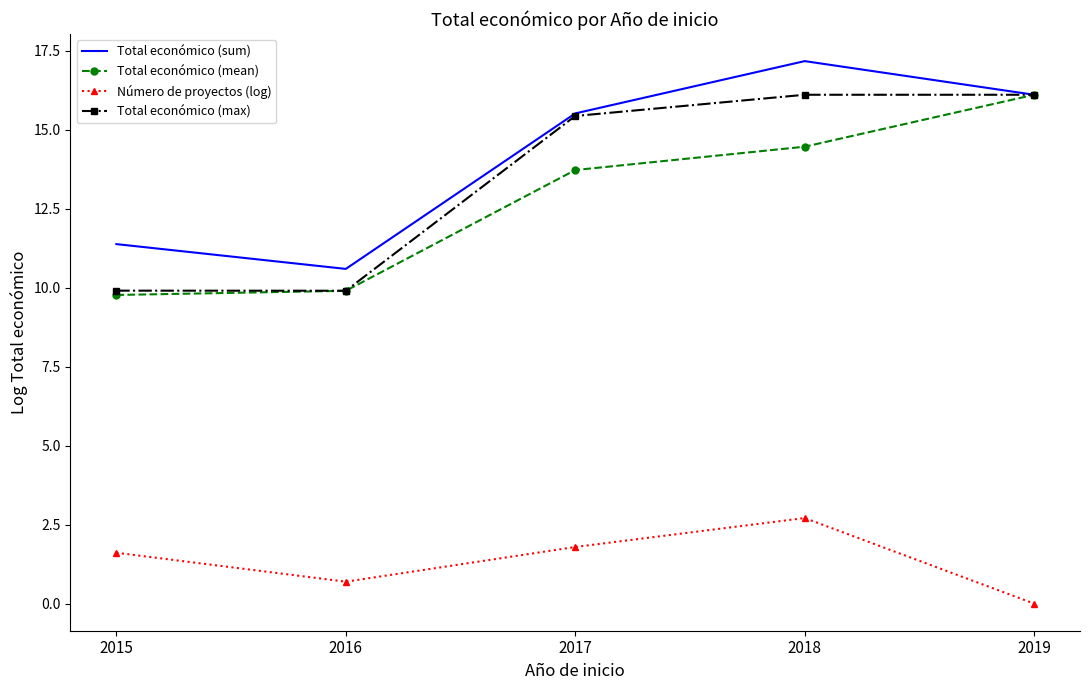

Reading left to right, what are all the values shown in this chart?

Total económico (sum): 2015=11.4	2016=10.6	2017=15.5	2018=17.2	2019=16.1
Total económico (mean): 2015=9.8	2016=9.9	2017=13.7	2018=14.5	2019=16.1
Número de proyectos (log): 2015=1.6	2016=0.7	2017=1.8	2018=2.7	2019=0.0
Total económico (max): 2015=9.9	2016=9.9	2017=15.4	2018=16.1	2019=16.1